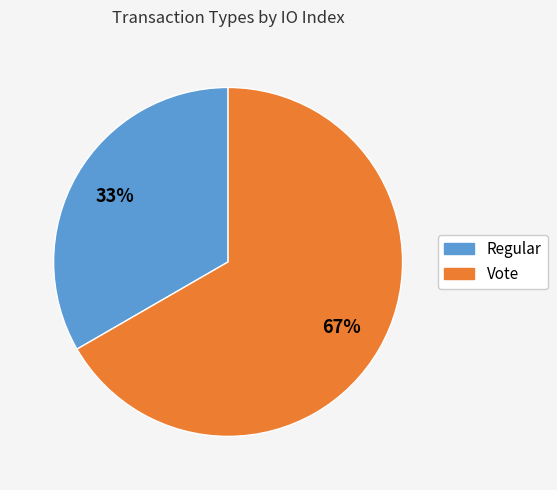

Which category has the smallest portion of the pie?

Regular